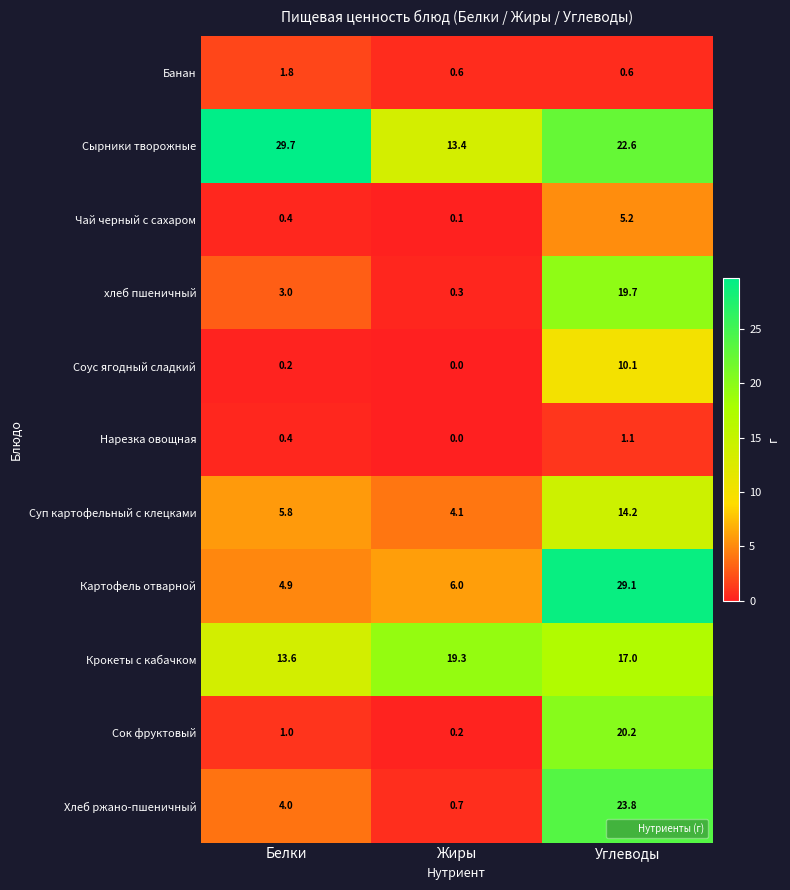

How many data points does each series have?

3